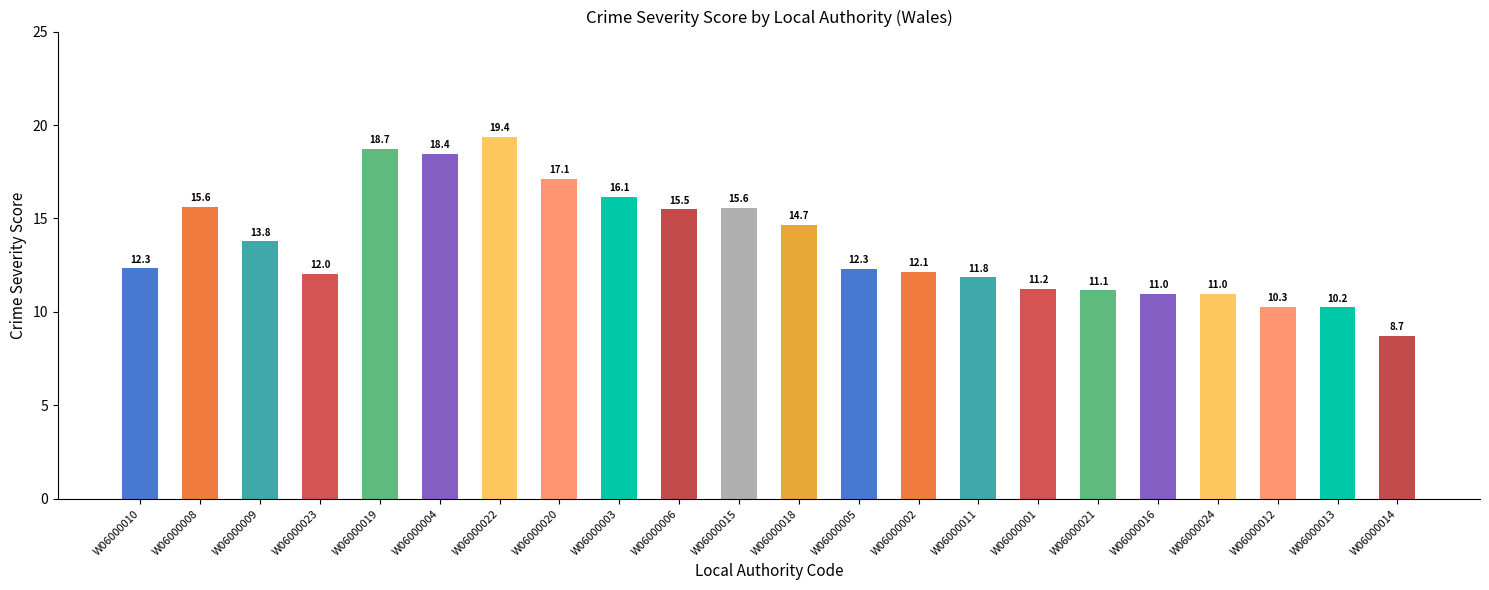

Where does the data first go above 12?

W06000010